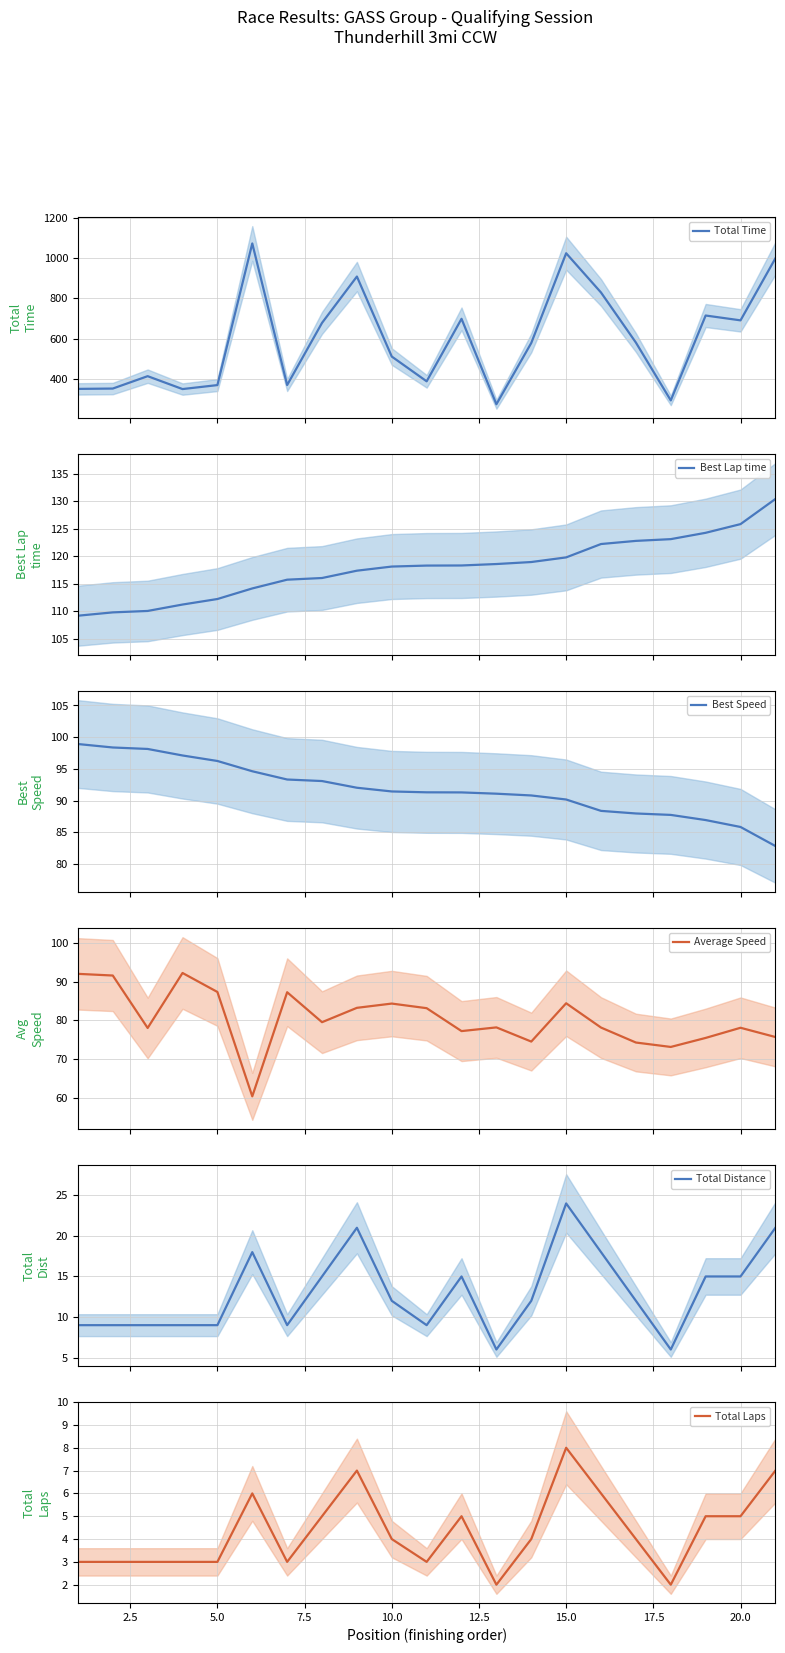

What is the average value of the Best Speed series?

91.8